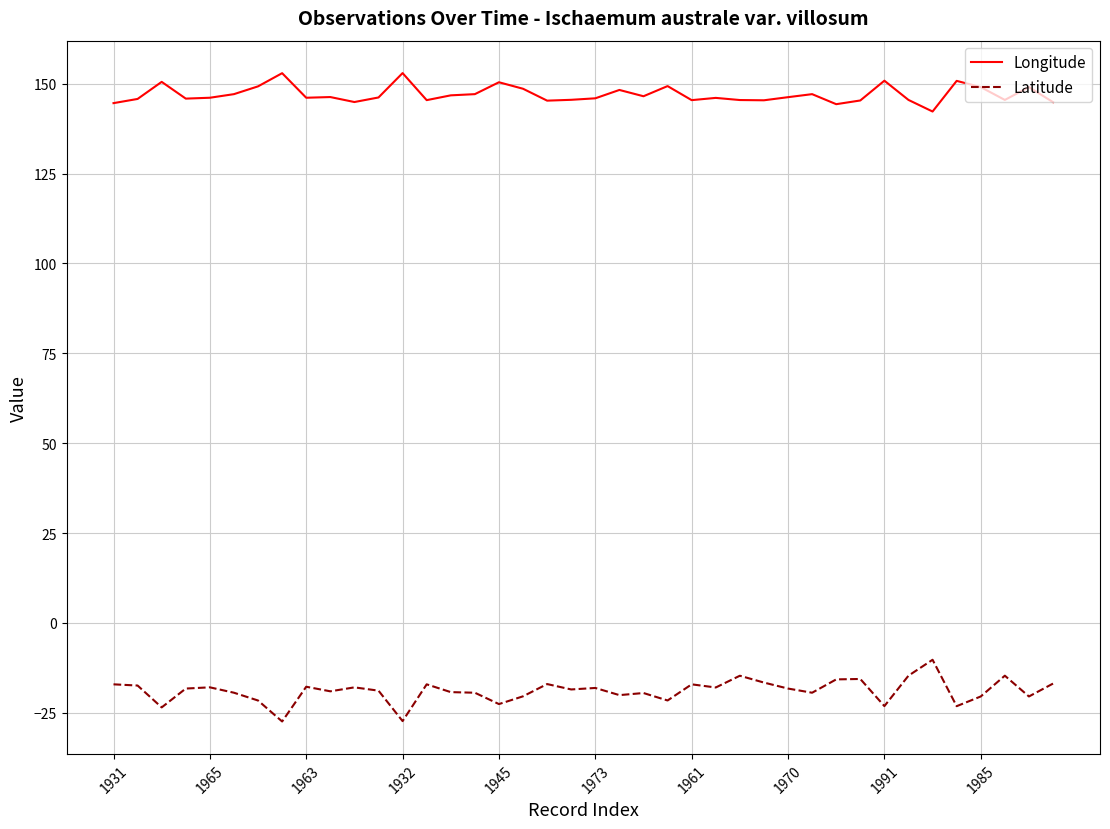

What is the minimum value for Longitude?

142.3